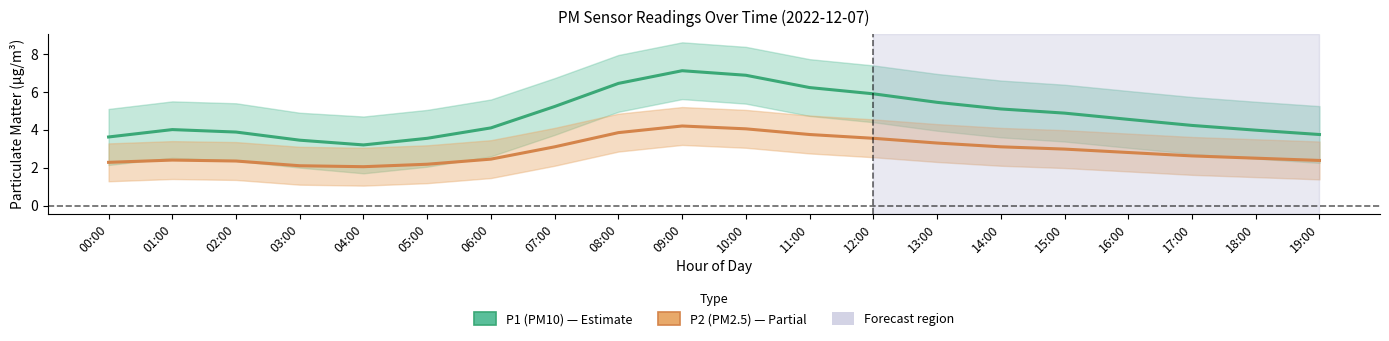

At which label does P1 (PM10) reach its minimum?

04:00